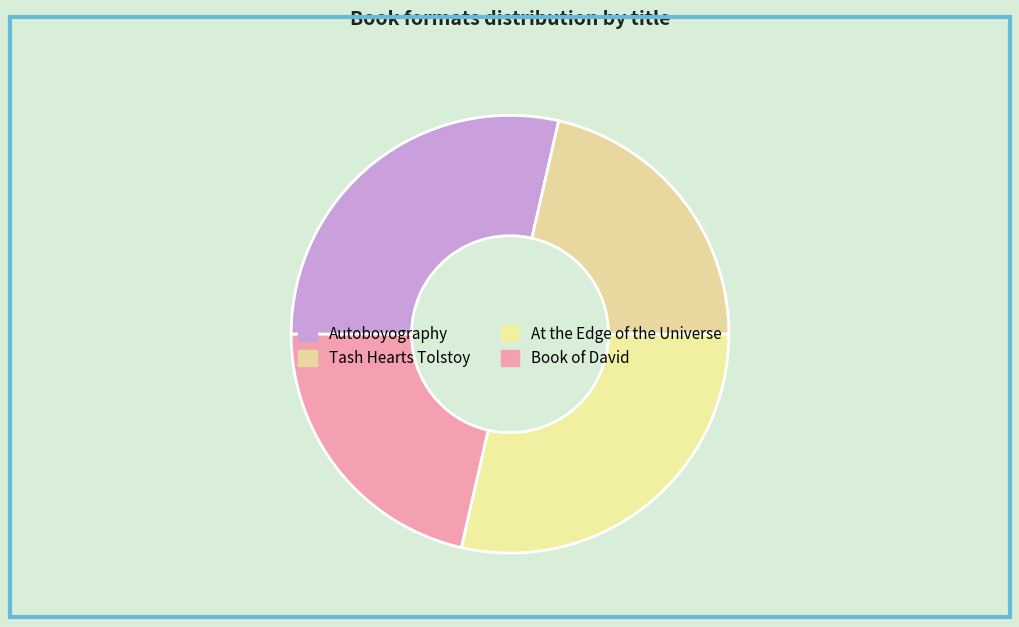

Is it true that Book of David is 12% of the pie?

False